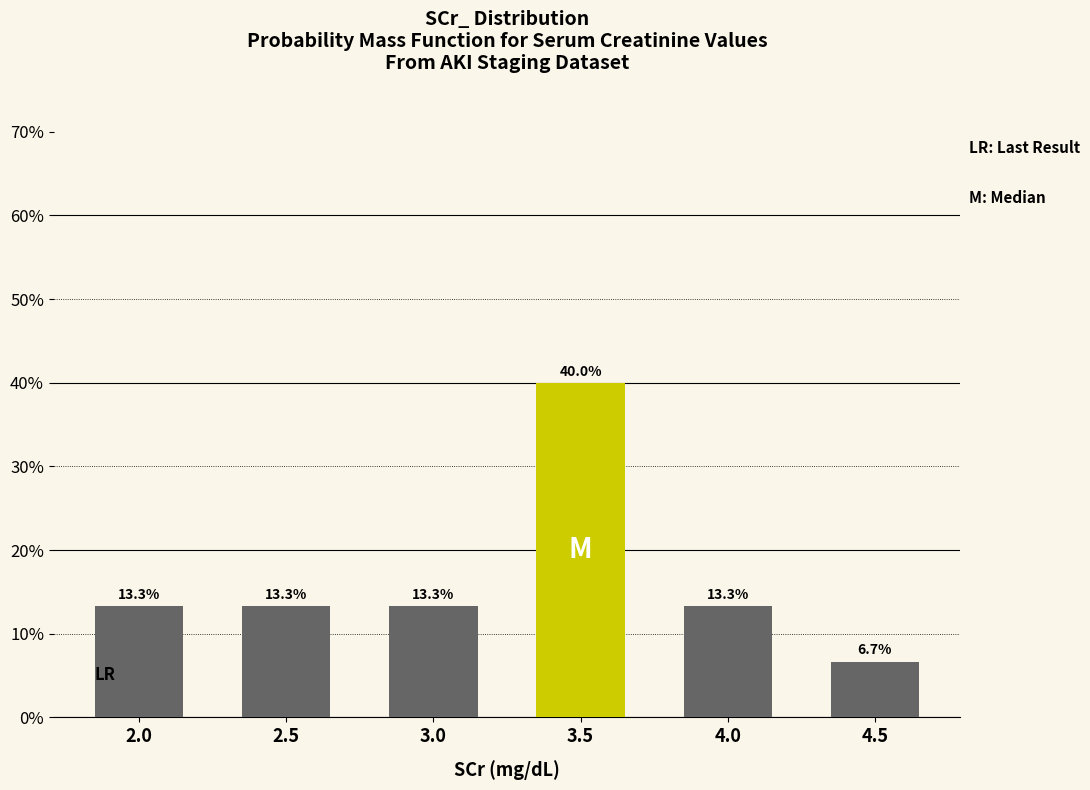

Reading left to right, extract all data points from this chart.

2.0=13.3	2.5=13.3	3.0=13.3	3.5=40.0	4.0=13.3	4.5=6.7